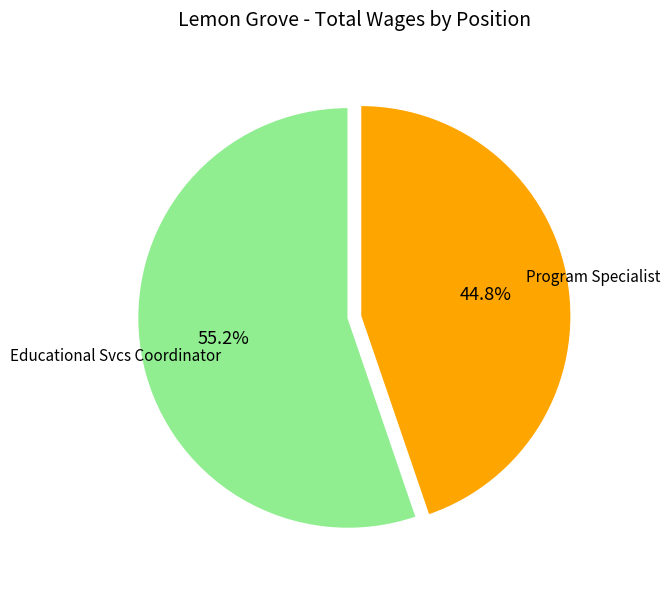

Is there any slice that represents more than half of the pie?

Yes